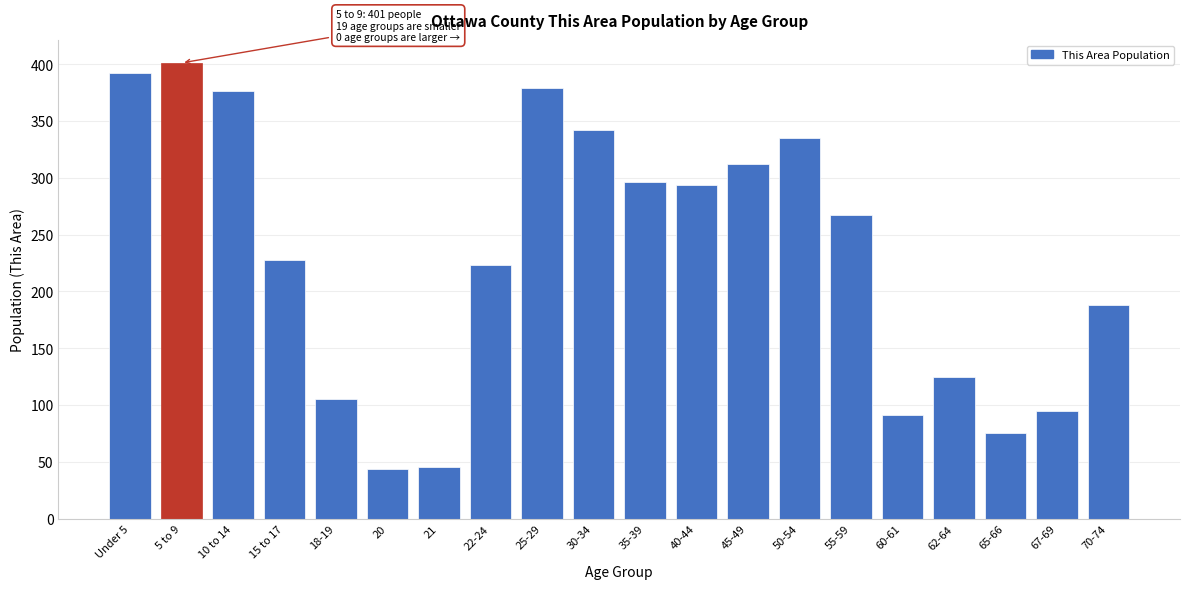

The value at 20 is 44. True or false?

True